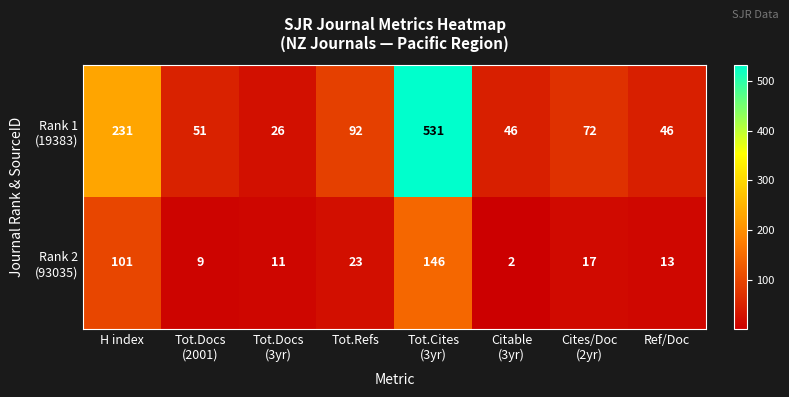

How many categories are shown in the chart?

8